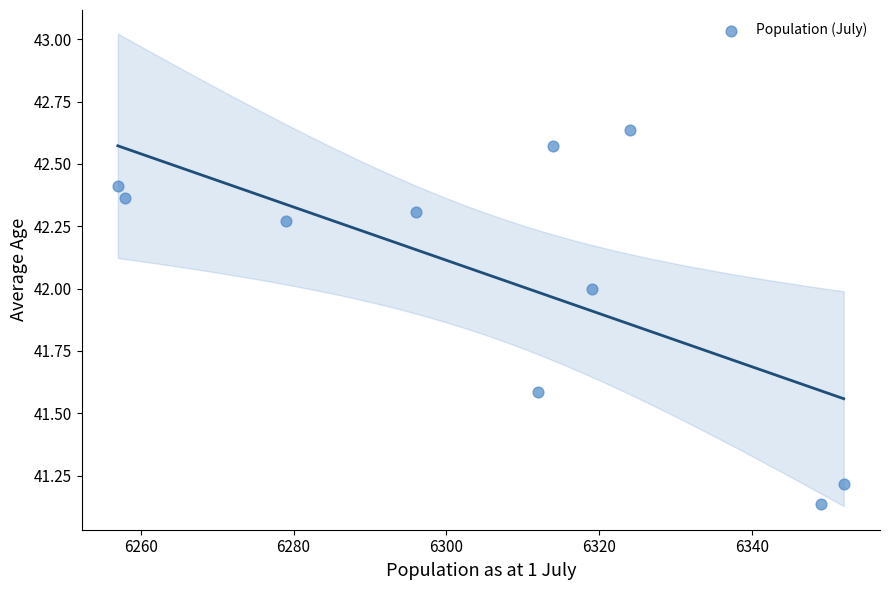

What is the average Y value?

42.0